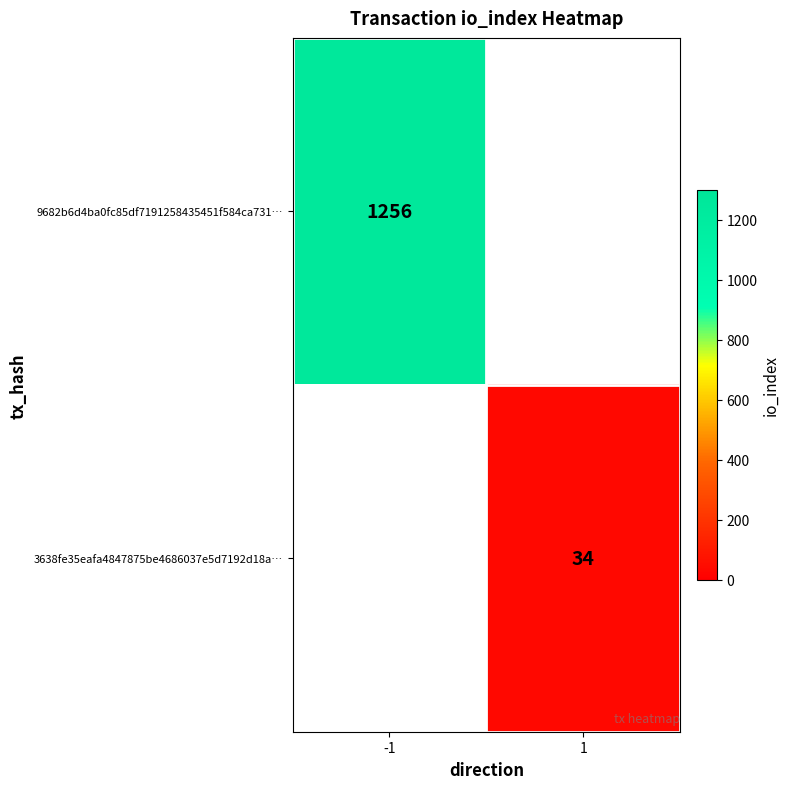

True or false: 9682b6d4ba0fc85df7191258435451f584ca731… has a value of 1256 at -1.

True